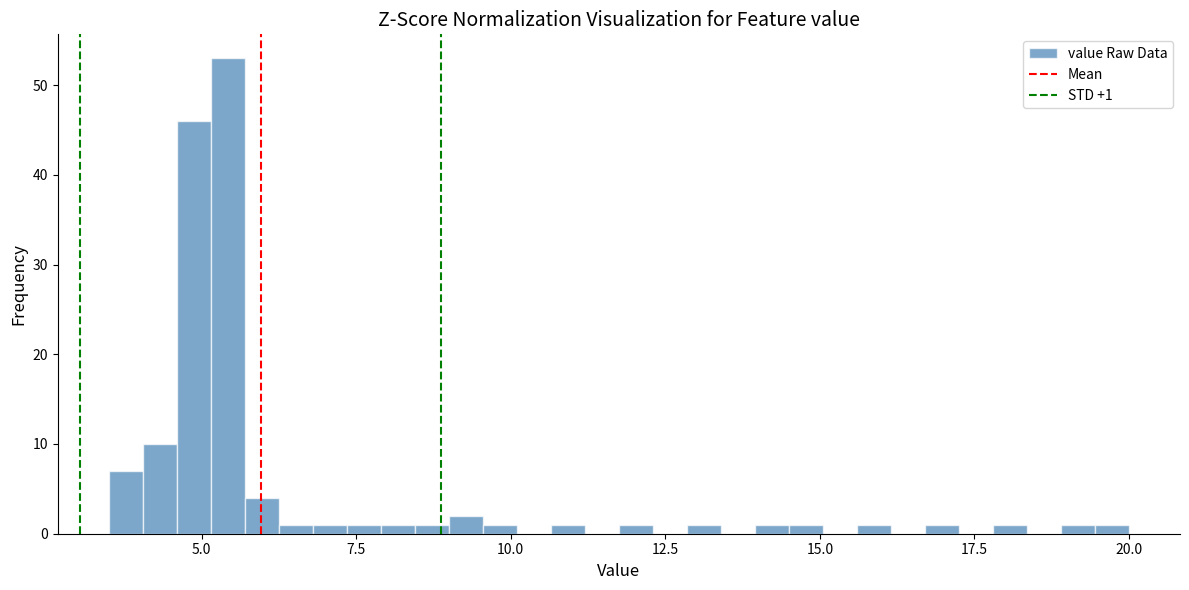

Around what value on the x-axis is the tallest bar? Give the approximate position of its centre, as read against the axis.

5.5